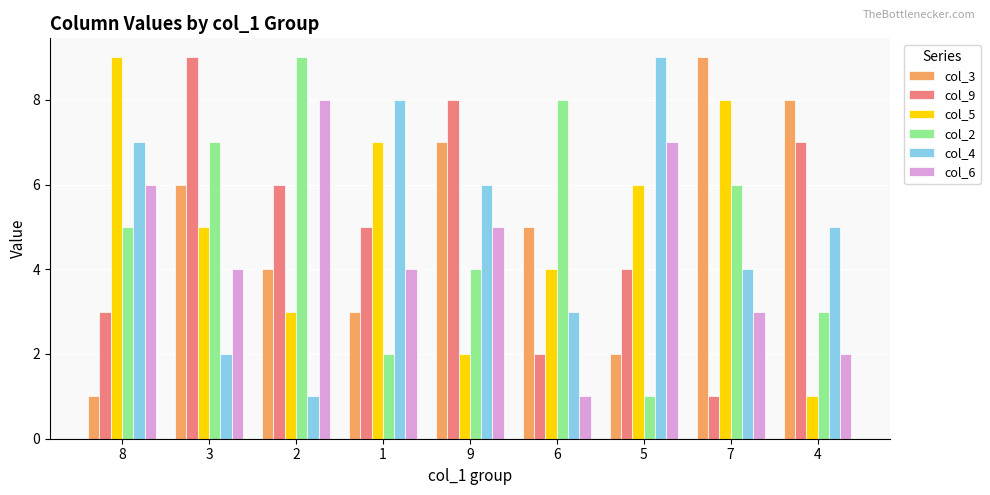

What is the label of the 3rd bar from the right?

5